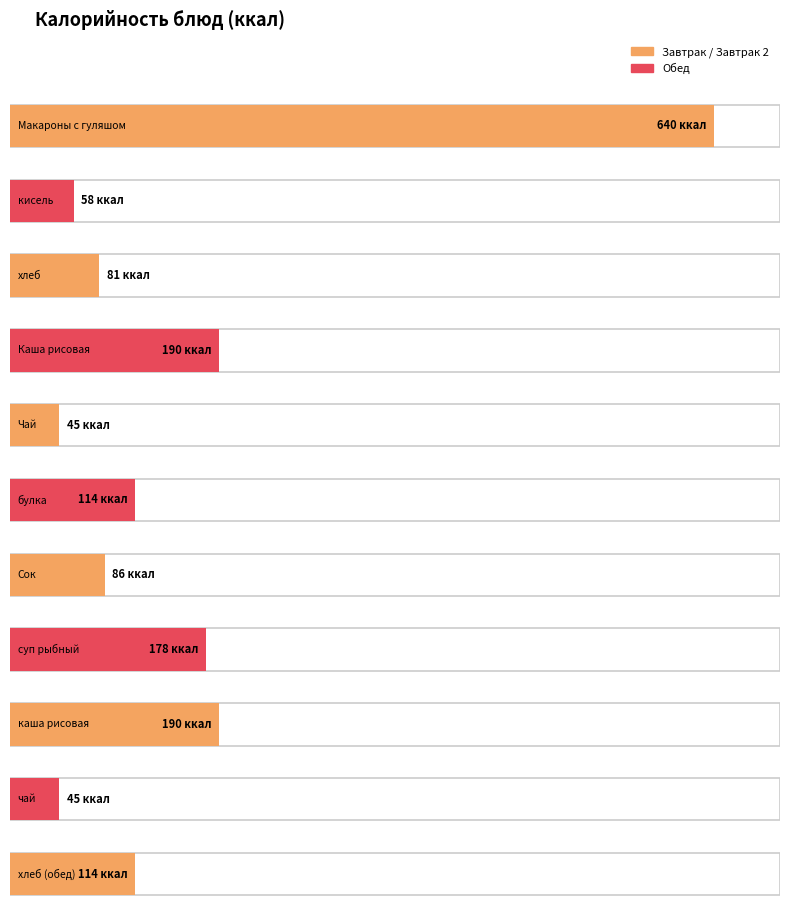

Is it true that the value at Чай is 78?

False